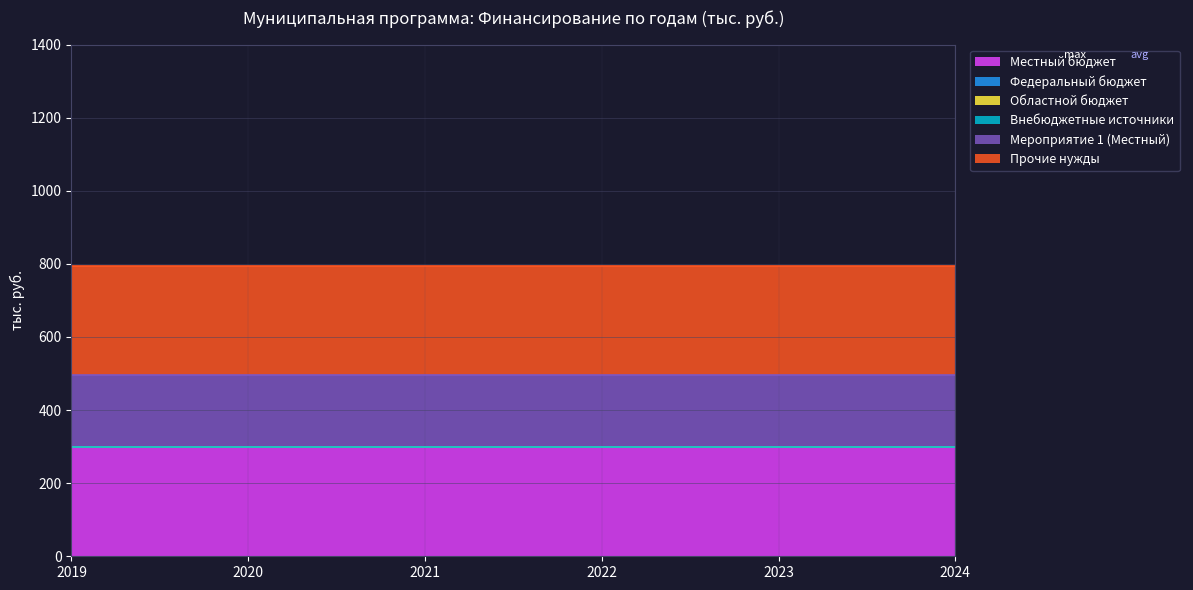

Is it true that Прочие нужды equals 300 at 2022?

True